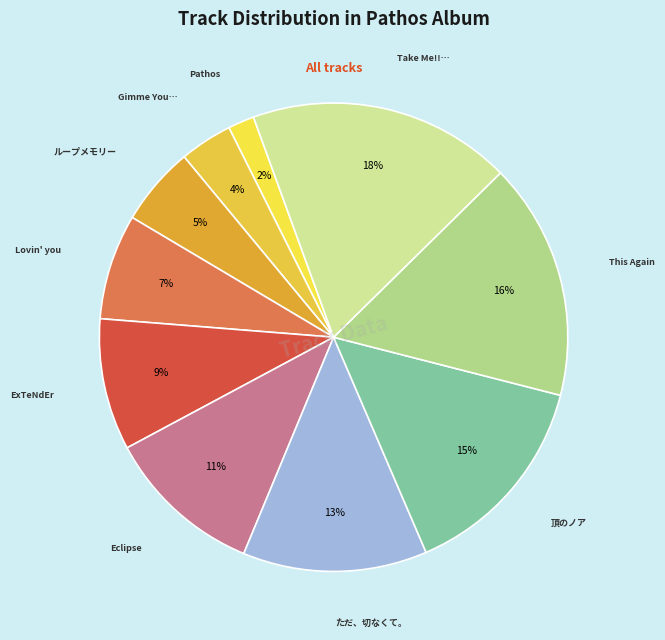

How many slices are in this pie chart?

10